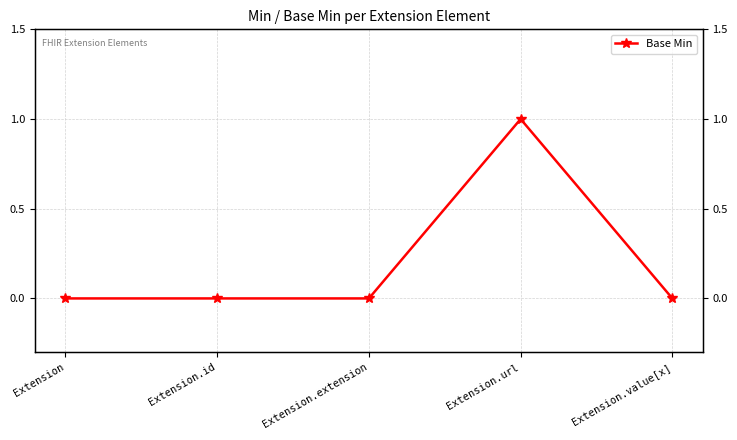

List the labels in order of value, smallest first.

Extension, Extension.id, Extension.extension, Extension.value[x], Extension.url